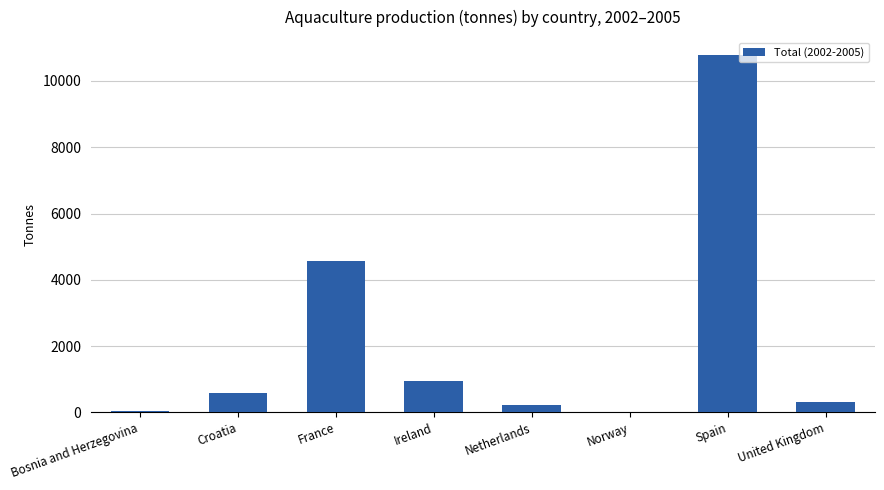

True or false: the data shows 1213 at France.

False